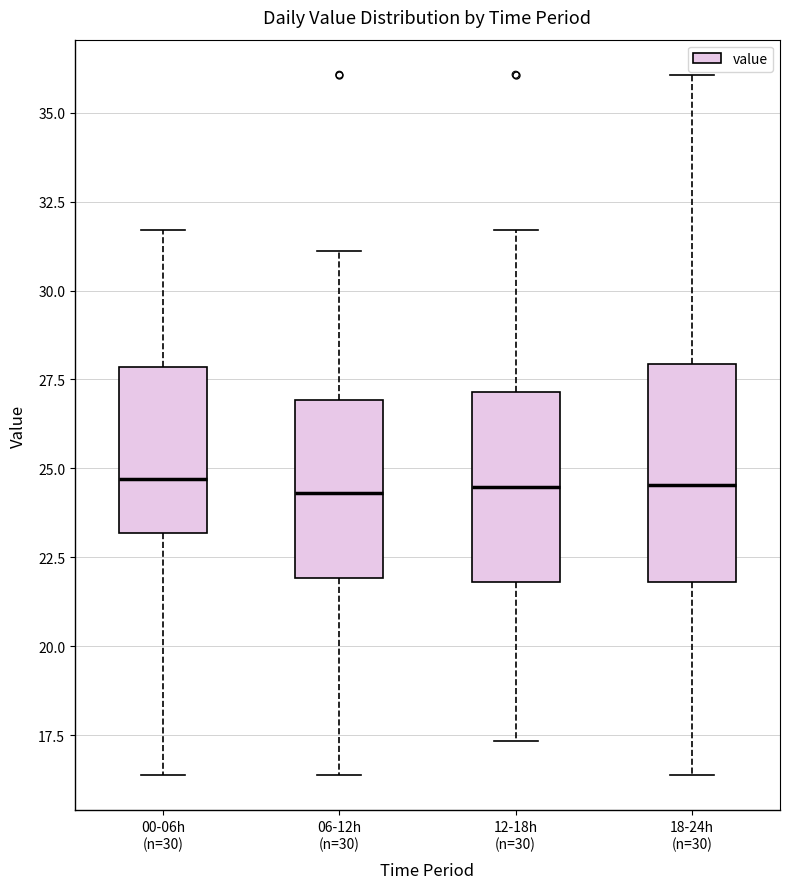

Which box is the tallest, from its lower edge to its upper edge?

18-24h (n=30)